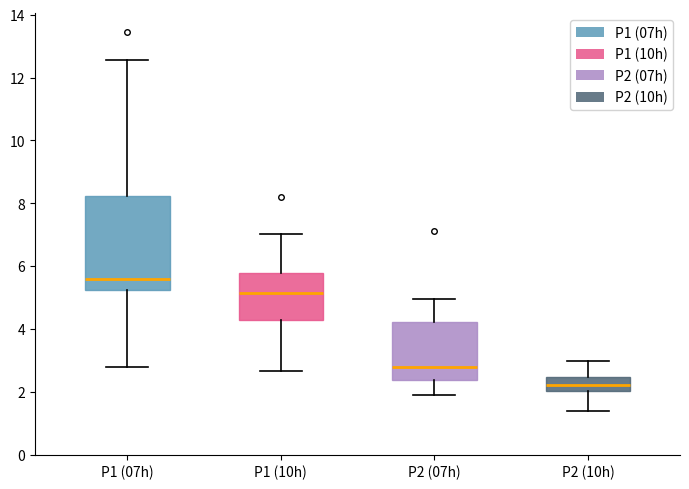

Reading left to right, transcribe this box plot: for each box, give where its median line is, the range the box spans, and where its two whiskers end, as read against the y-axis. The values are not printed on the chart, so give them approximately, as read against the axis.

P1 (07h): median 5.6, box 5.2 to 8.2, whiskers 2.8 to 12.6
P1 (10h): median 5.2, box 4.2 to 5.8, whiskers 2.6 to 7.0
P2 (07h): median 2.8, box 2.4 to 4.2, whiskers 2.0 to 5.0
P2 (10h): median 2.2, box 2.0 to 2.4, whiskers 1.4 to 3.0